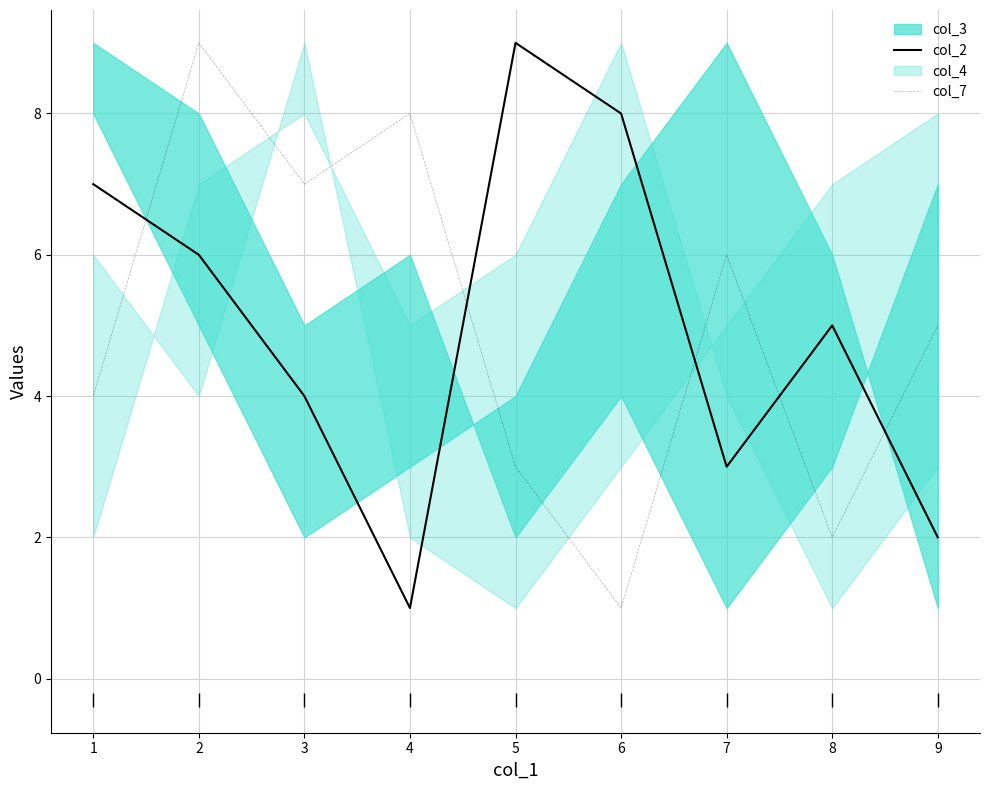

Which series contains the lowest Y value?

col_2